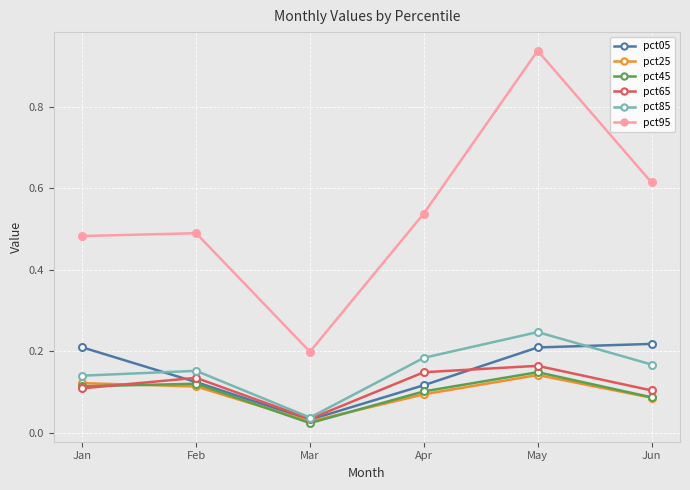

Which category has the lowest value in the pct65 series?

Mar